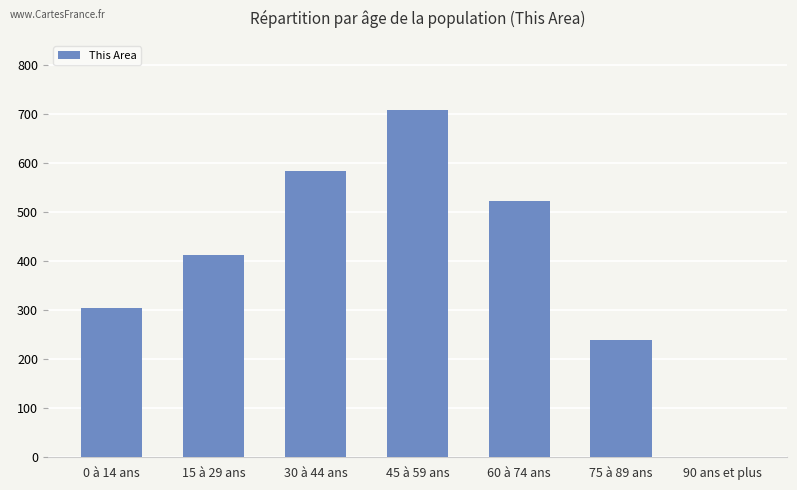

What is the sum of all values?

2771